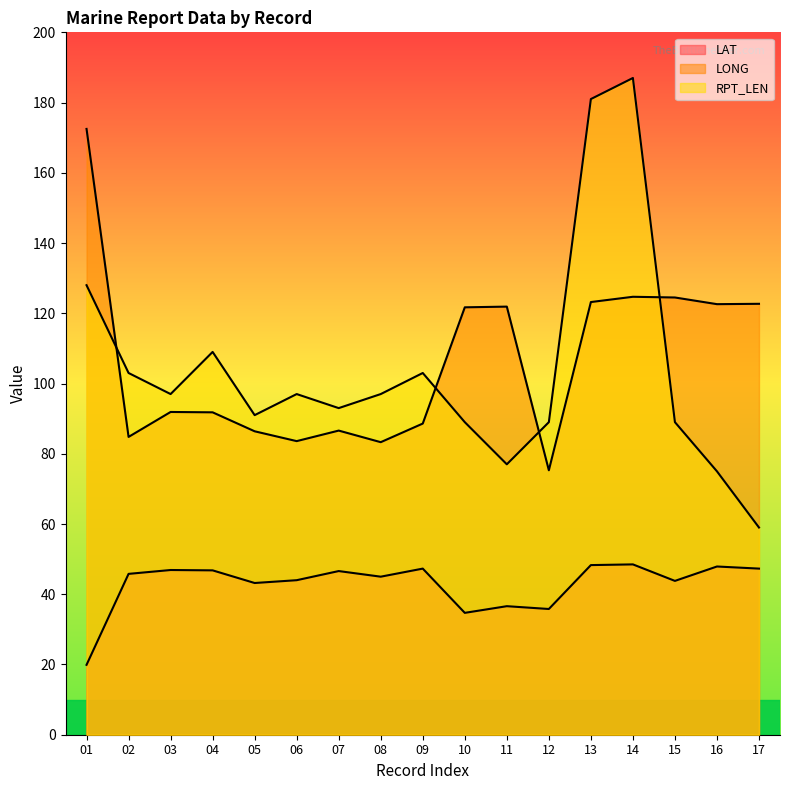

Does the chart have visible grid lines?

No